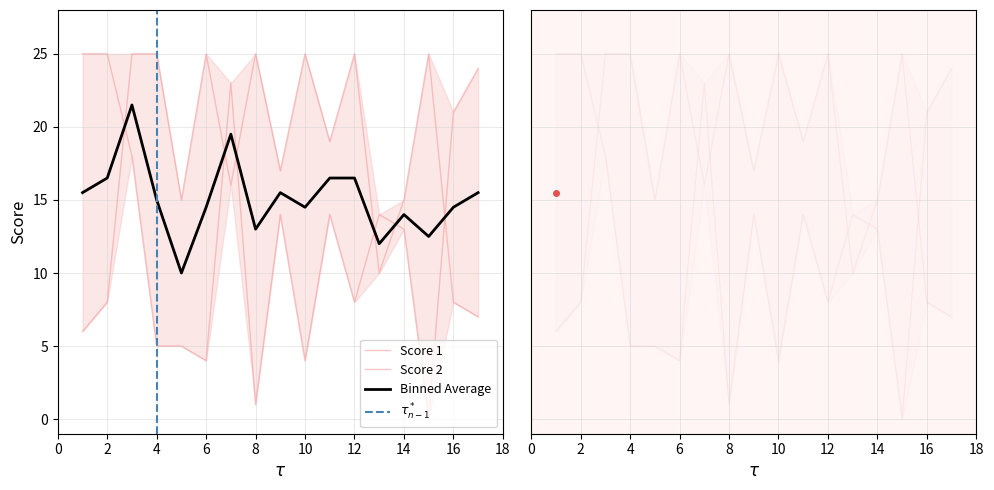

Rank the series by their average value, from lowest to highest.

Score 2, Score 1